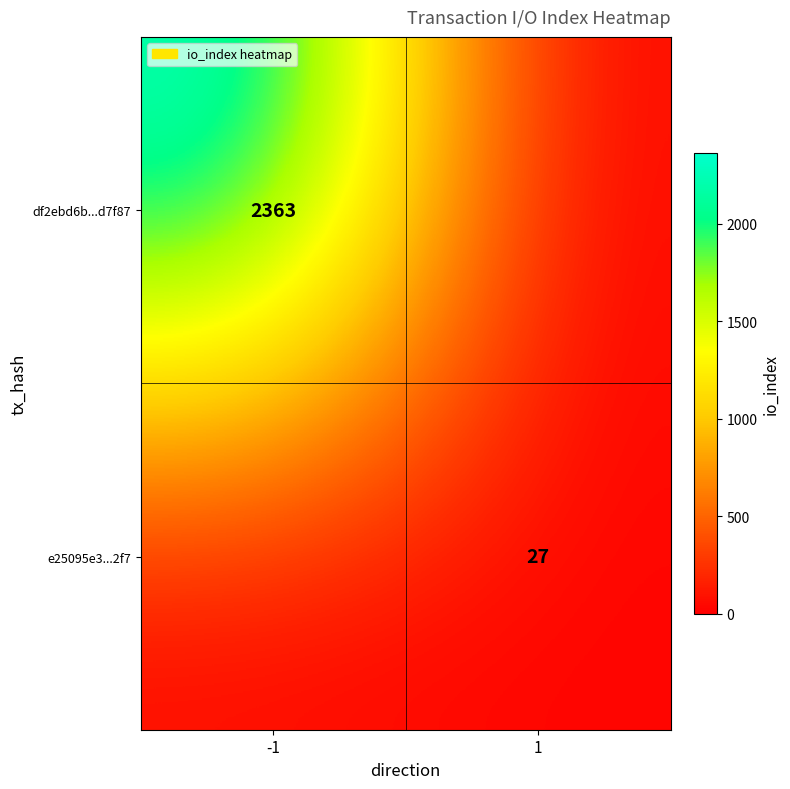

Which has a higher value, -1 or 1?

-1